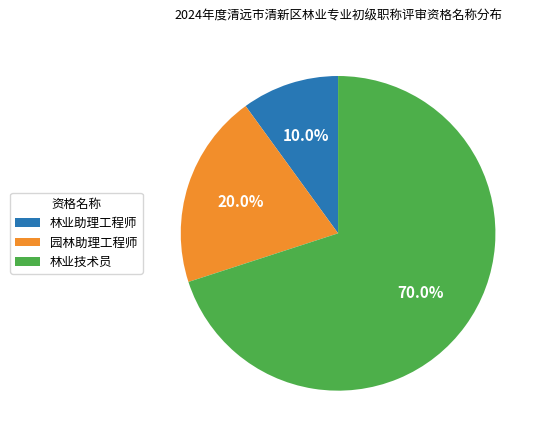

To the nearest percent, what percentage of the pie is 林业助理工程师?

10%